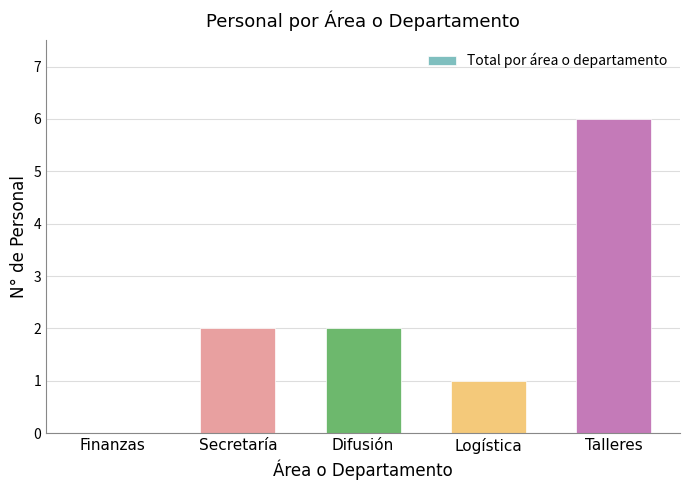

The value at Finanzas is 0. True or false?

True